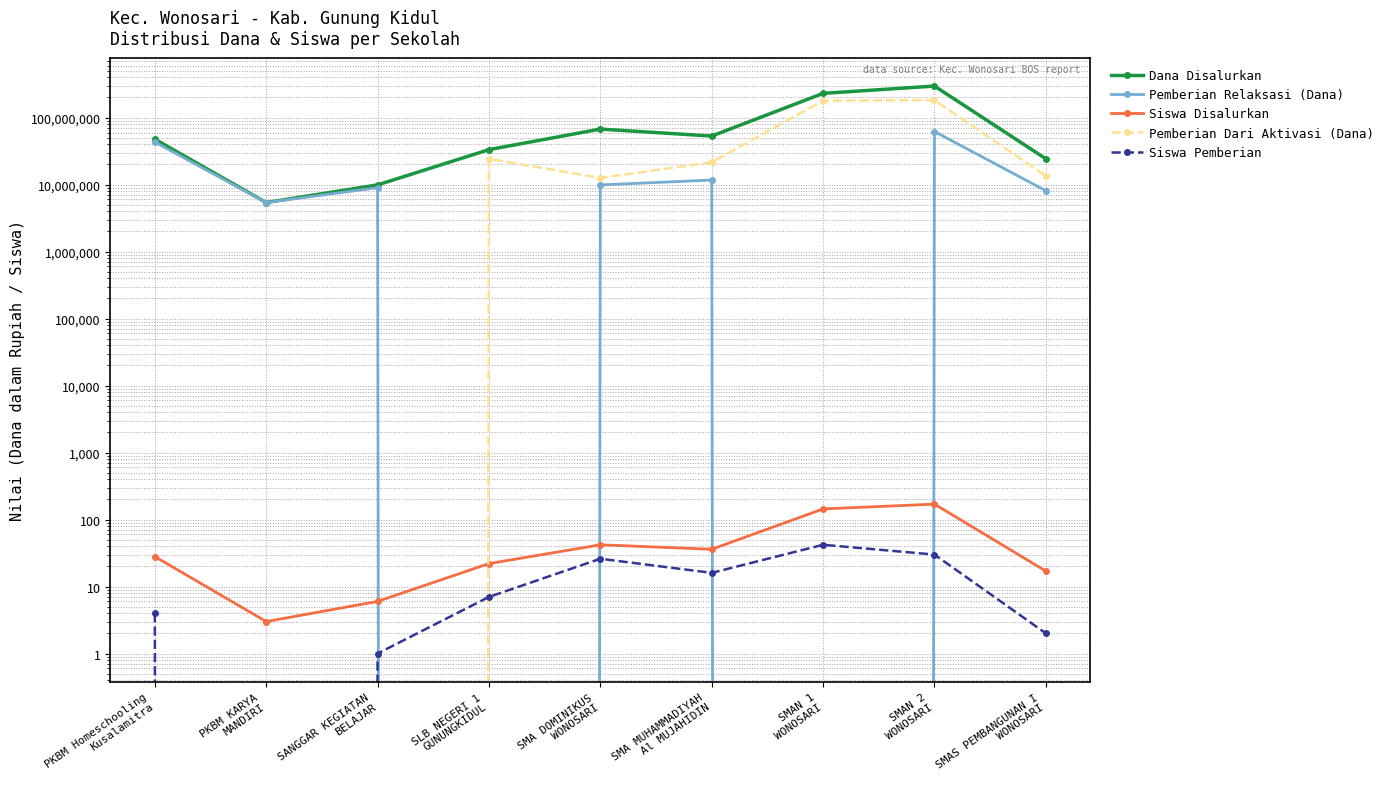

What is the average value of the Siswa Pemberian series?

14